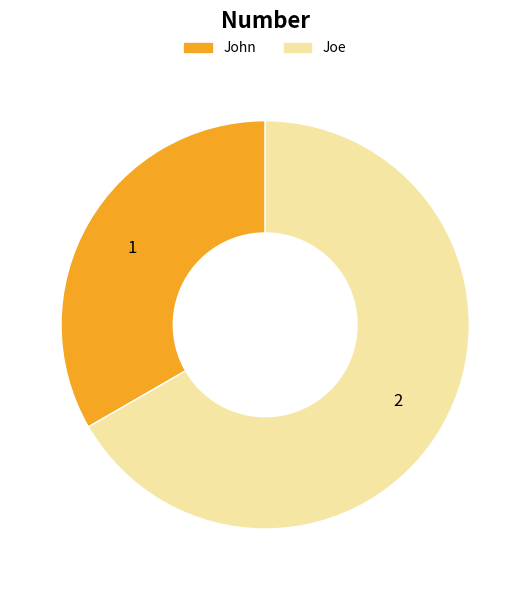

What is the majority slice?

Joe